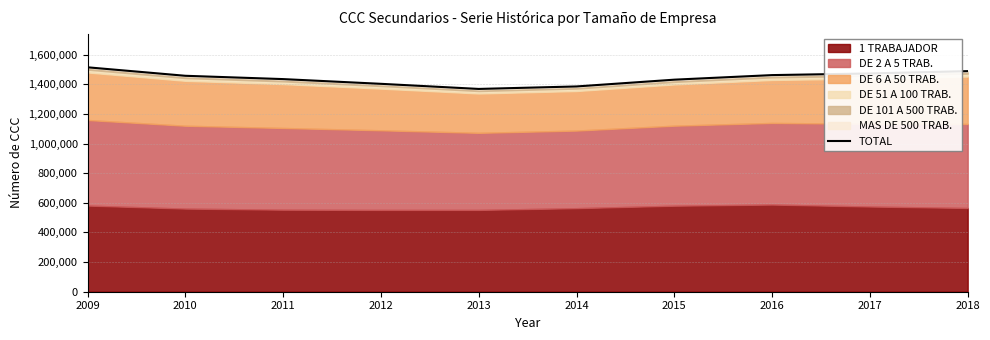

What is the average value?

1441491